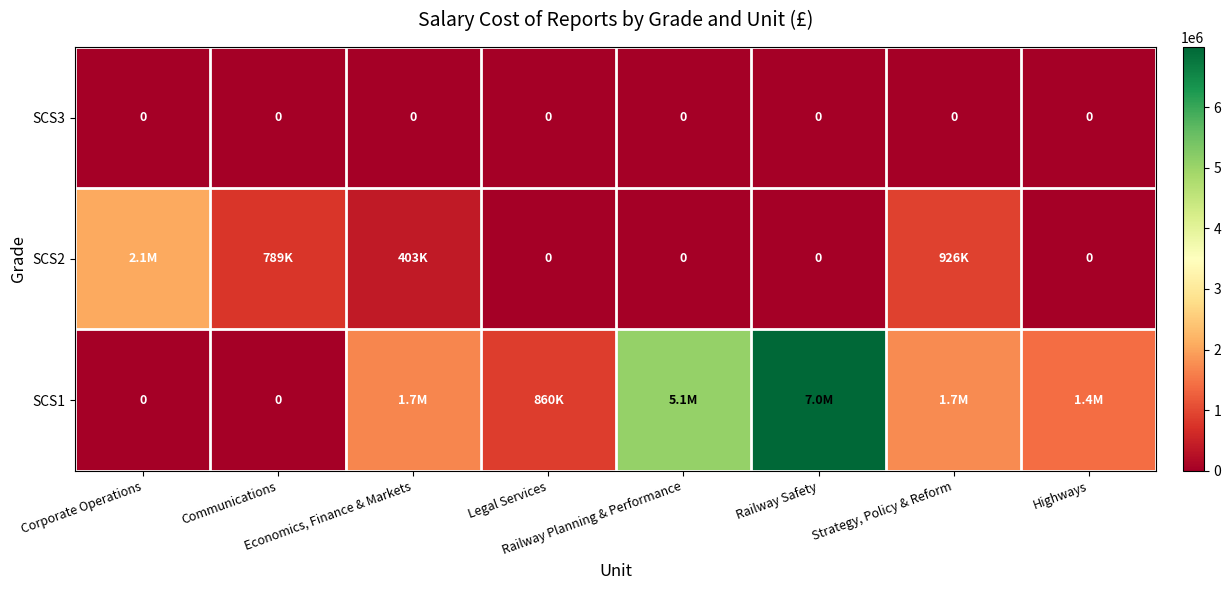

Which category has the highest value across all series?

Railway Safety